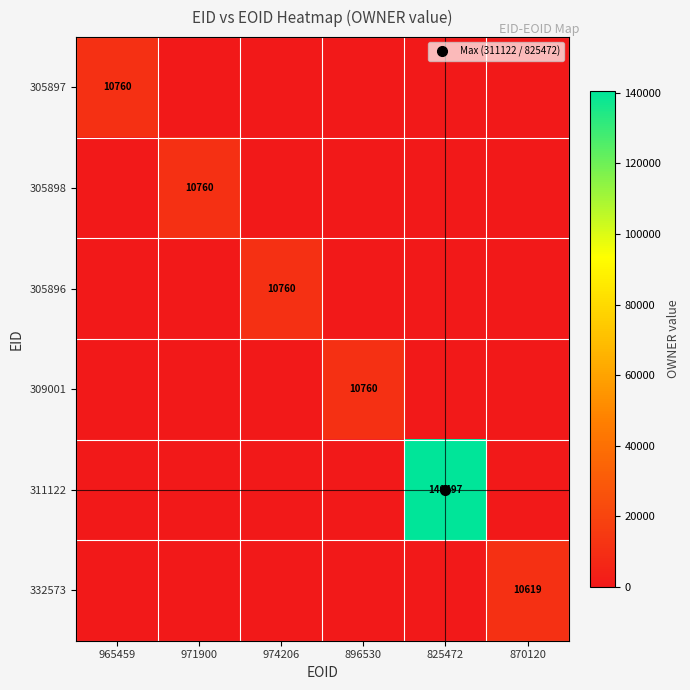

Where is 311122 nearest to the value 70248?

965459